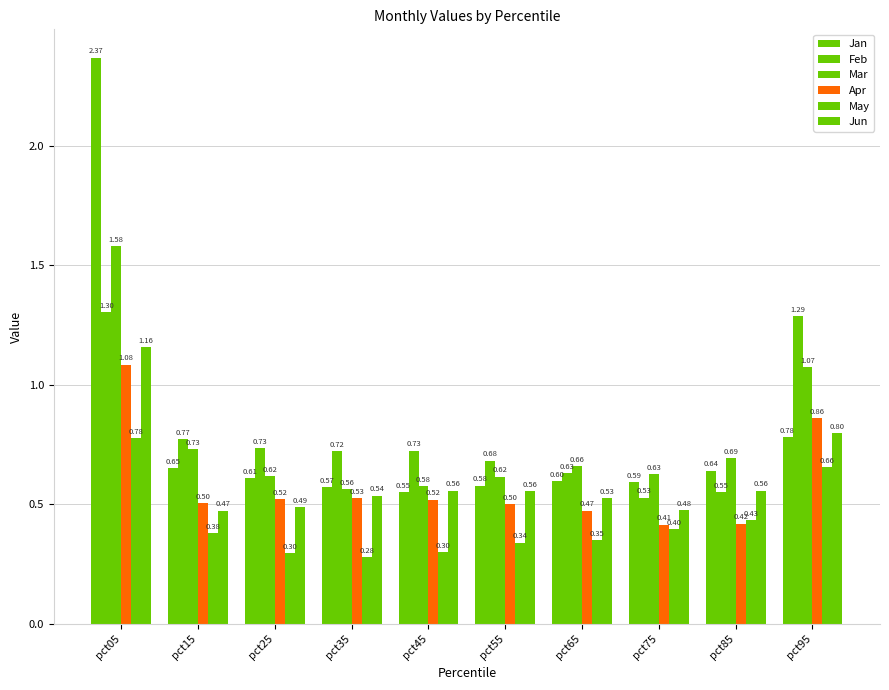

What is the approximate value of Jun at pct15?

0.5